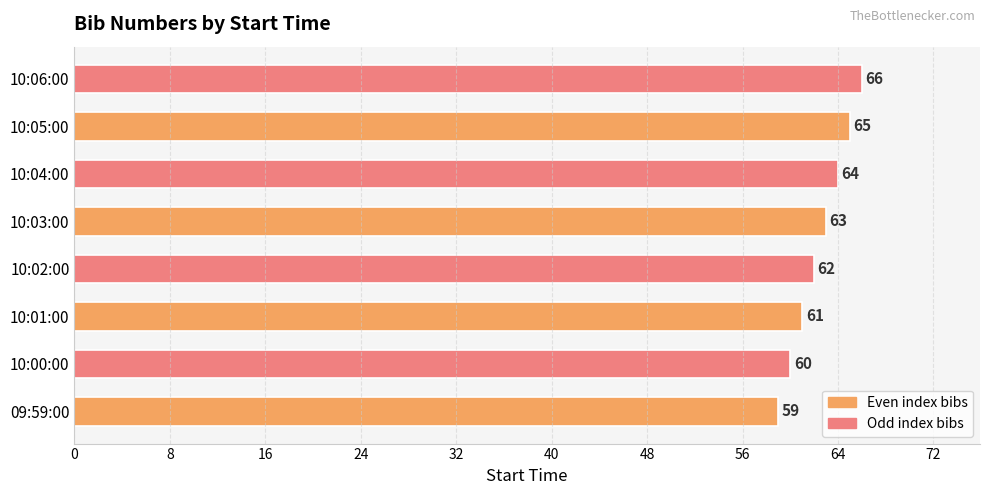

What is the difference between the maximum and minimum values?

7